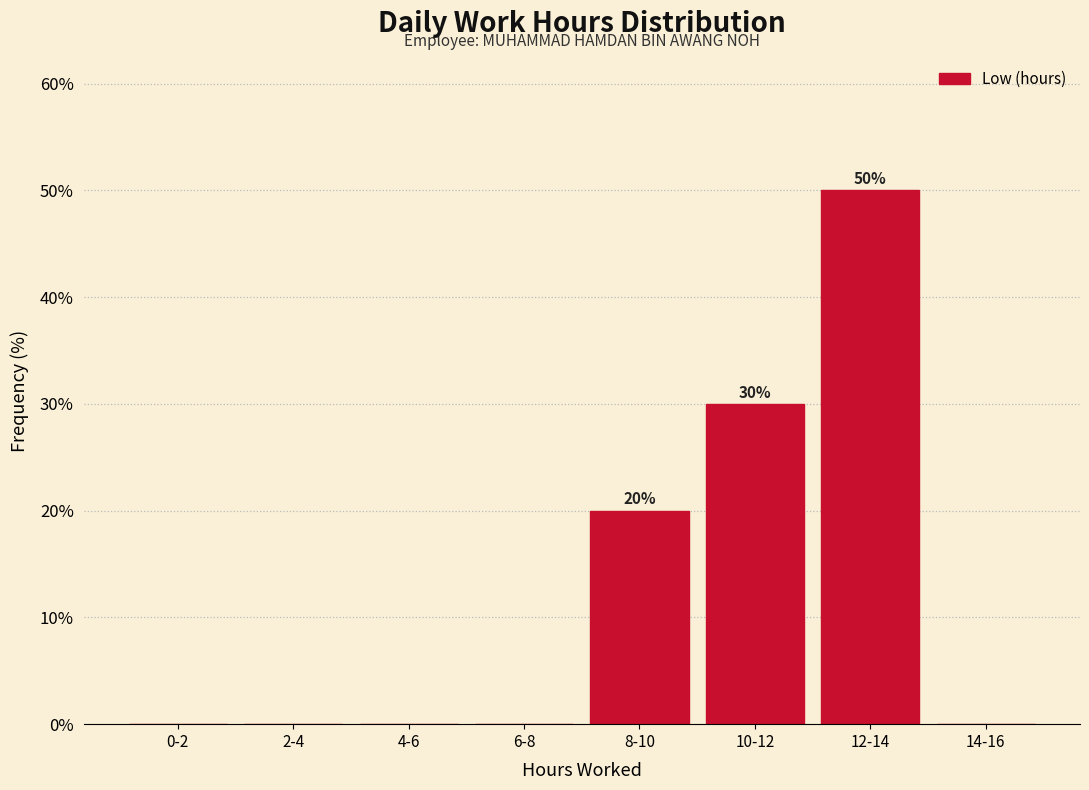

Reading left to right, extract all data points from this chart.

0-2=0	2-4=0	4-6=0	6-8=0	8-10=20	10-12=30	12-14=50	14-16=0